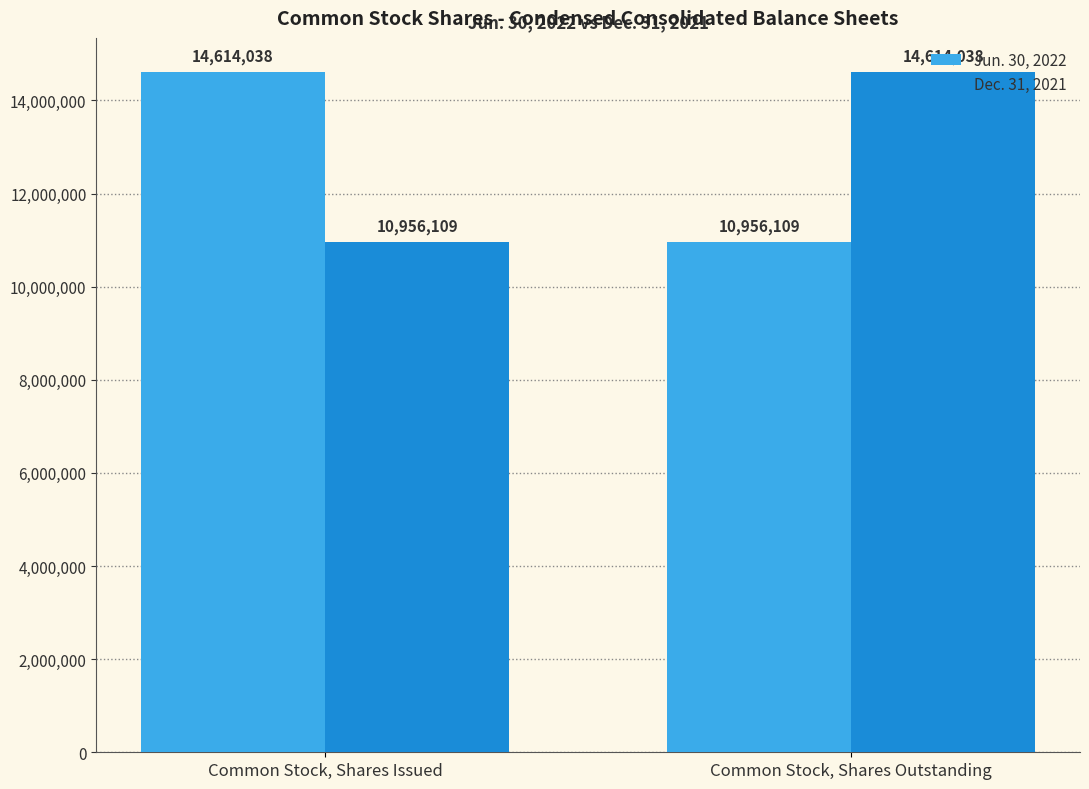

Reading left to right, extract all data points from this chart.

Jun. 30, 2022: Common Stock, Shares Issued=14614038	Common Stock, Shares Outstanding=10956109
Dec. 31, 2021: Common Stock, Shares Issued=10956109	Common Stock, Shares Outstanding=14614038